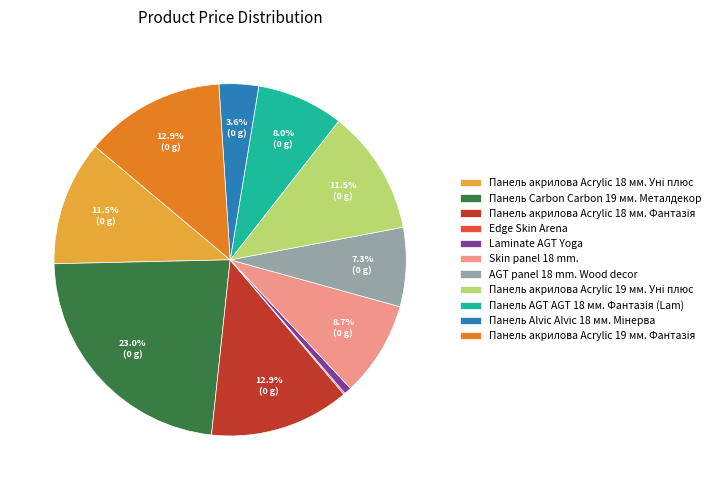

What is the largest slice in the pie chart?

Панель Carbon Carbon 19 мм. Металдекор